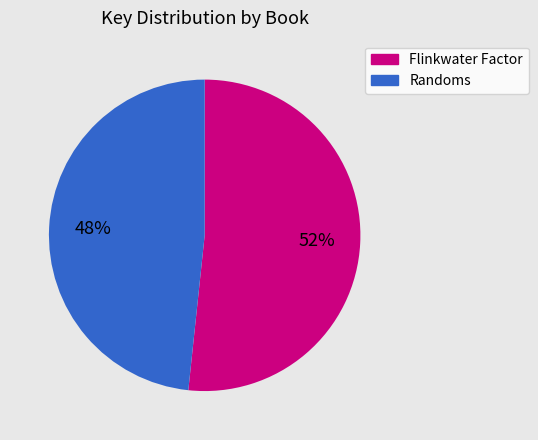

Combined, do Flinkwater Factor and Randoms account for over 50%?

Yes